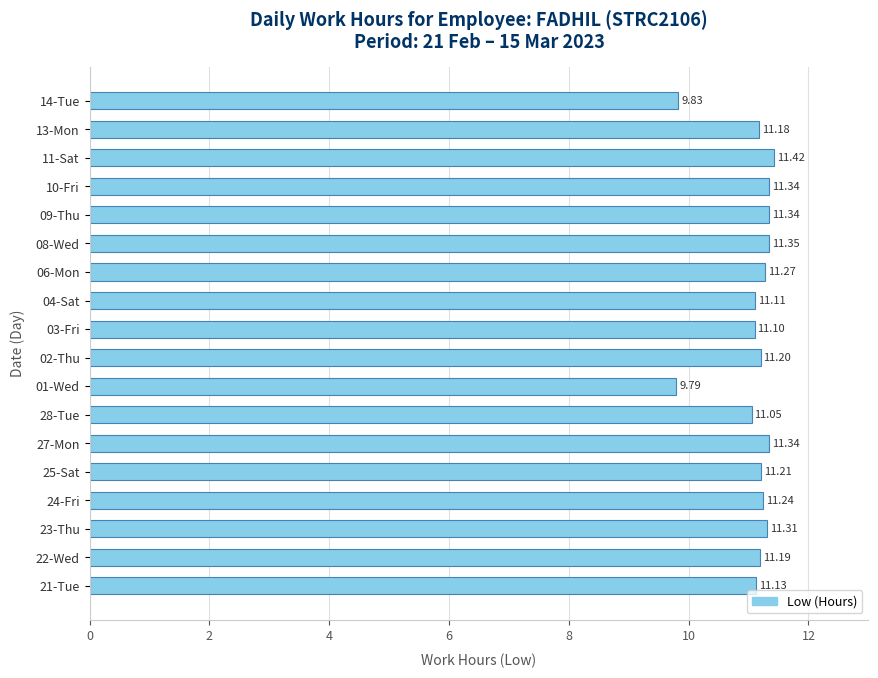

What is the difference between the maximum and minimum values?

1.6